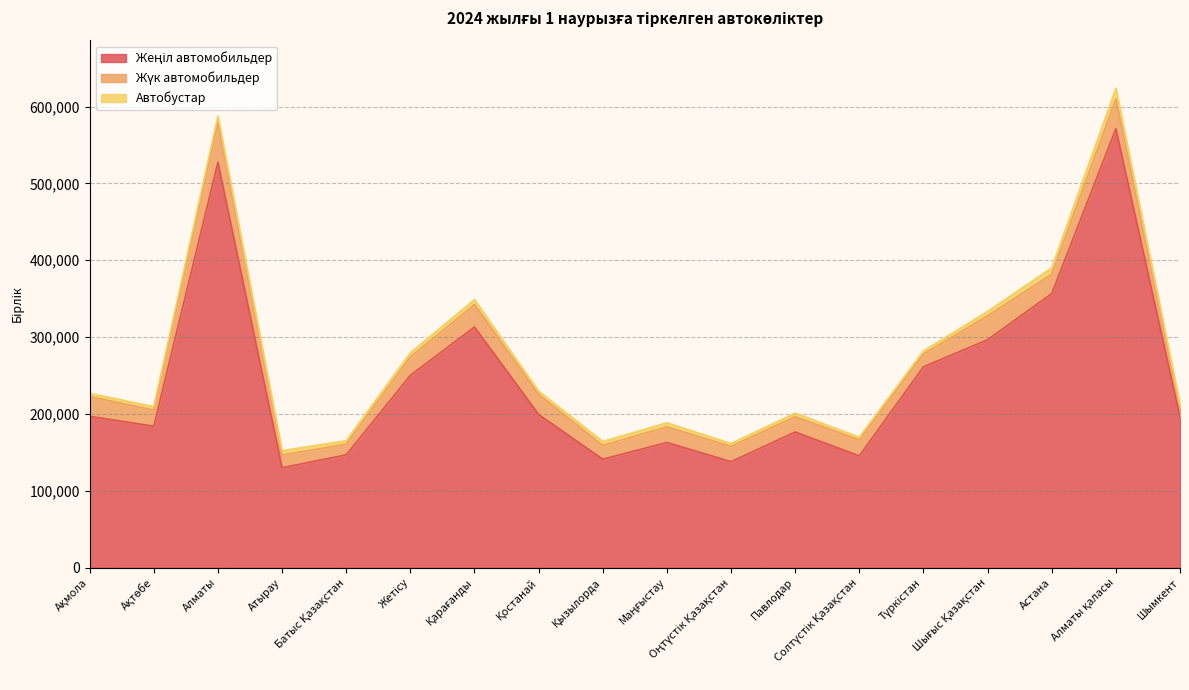

True or false: Автобустар has more than 0 points higher than both neighbors.

True